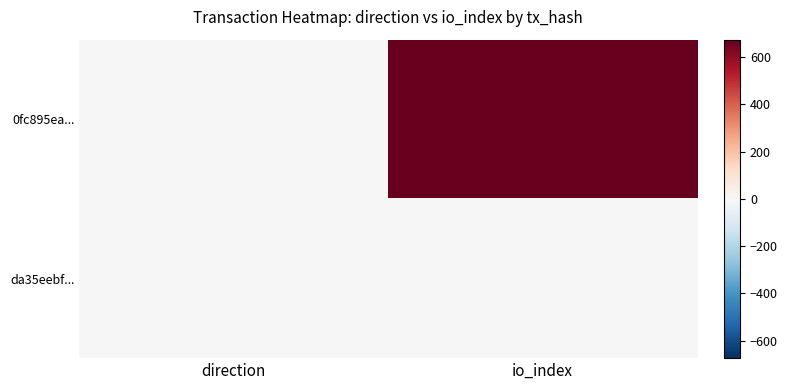

How many distinct data groups are displayed?

2